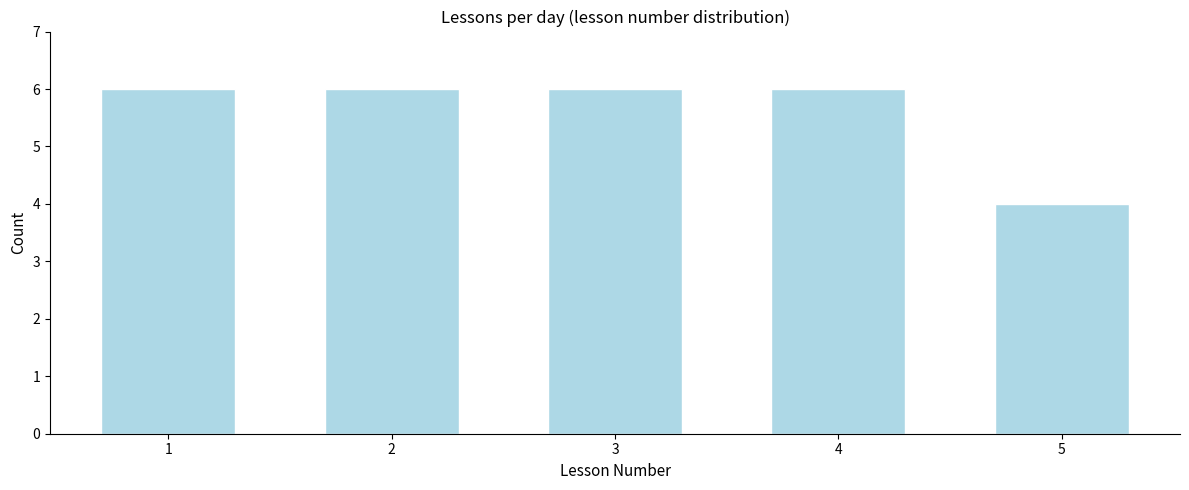

Reading left to right, list all the values displayed in this chart.

1=6	2=6	3=6	4=6	5=4